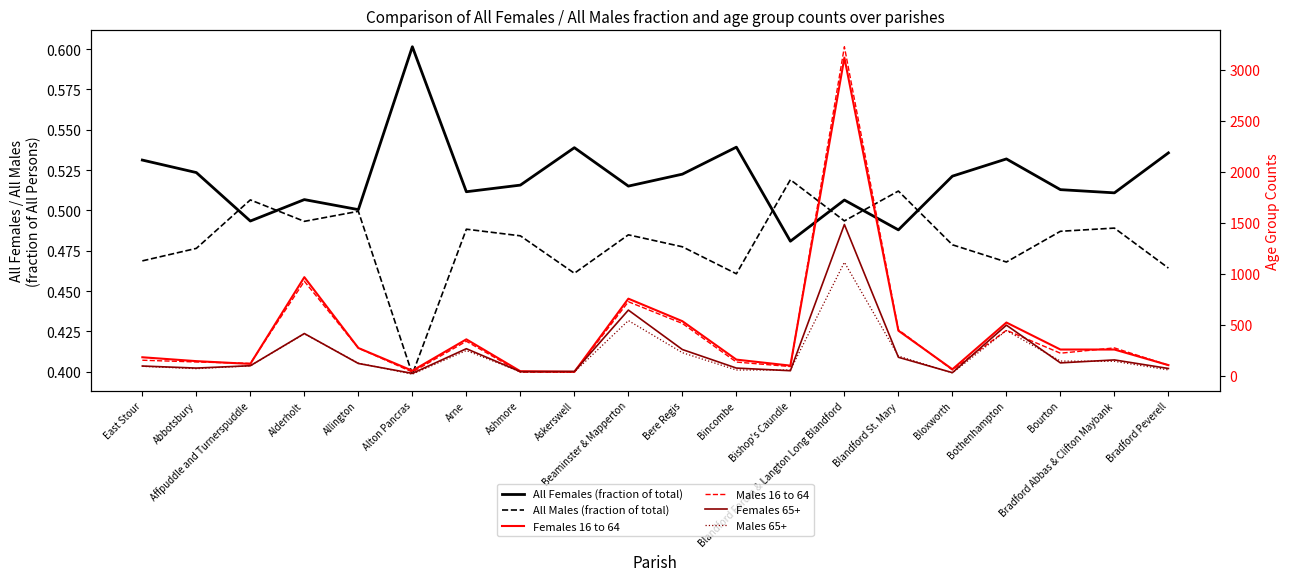

Reading left to right, extract all data points from this chart.

All Females (fraction of total): 0.5	0.5	0.5	0.5	0.5	0.6	0.5	0.5	0.5	0.5	0.5	0.5	0.5	0.5	0.5	0.5	0.5	0.5	0.5	0.5
All Males (fraction of total): 0.5	0.5	0.5	0.5	0.5	0.4	0.5	0.5	0.5	0.5	0.5	0.5	0.5	0.5	0.5	0.5	0.5	0.5	0.5	0.5
Females 16 to 64: 179.0	141.0	114.0	965.0	270.0	47.0	355.0	42.0	36.0	754.0	533.0	156.0	97.0	3119.0	440.0	61.0	520.0	255.0	255.0	102.0
Males 16 to 64: 150.0	133.0	119.0	925.0	269.0	34.0	336.0	33.0	34.0	724.0	511.0	132.0	88.0	3226.0	449.0	55.0	444.0	219.0	271.0	101.0
Females 65+: 93.0	73.0	96.0	412.0	118.0	21.0	263.0	38.0	40.0	642.0	255.0	73.0	47.0	1482.0	179.0	28.0	494.0	124.0	153.0	69.0
Males 65+: 90.0	67.0	95.0	409.0	122.0	13.0	245.0	36.0	35.0	539.0	224.0	54.0	54.0	1111.0	191.0	26.0	441.0	142.0	139.0	55.0